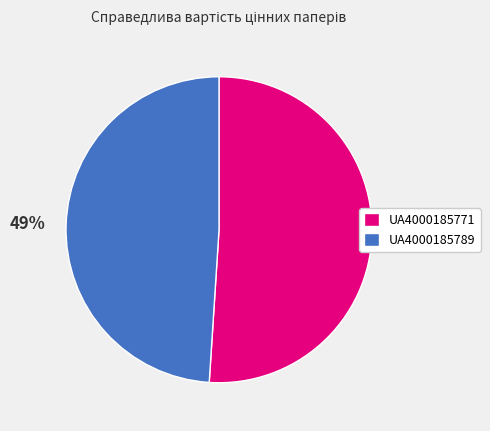

Is UA4000185771 the majority of the pie?

Yes